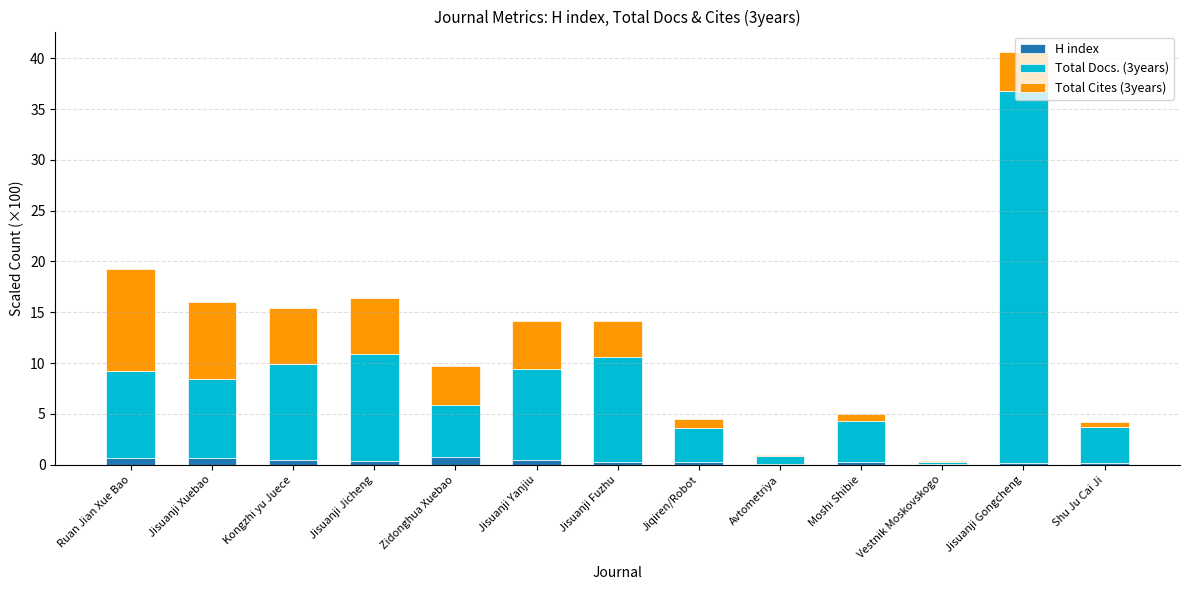

At which category is the sum across all series the highest?

Jisuanji Gongcheng